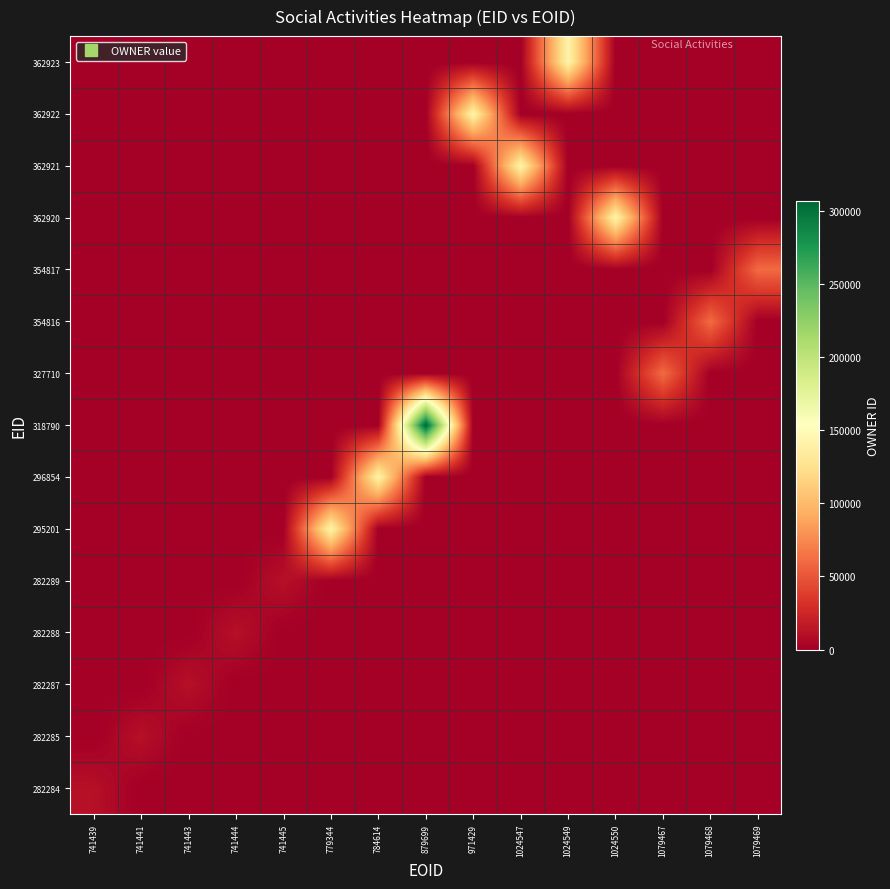

What is the difference between the highest and lowest values at 1024549?

141809